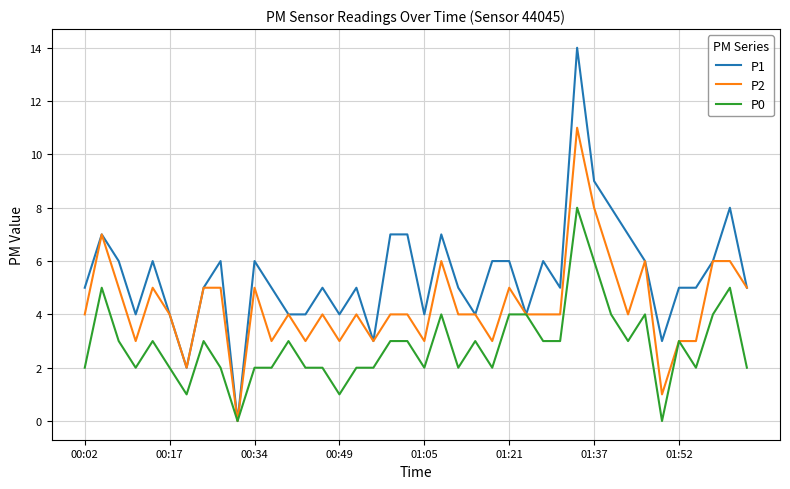

Which series has the widest spread of values?

P1